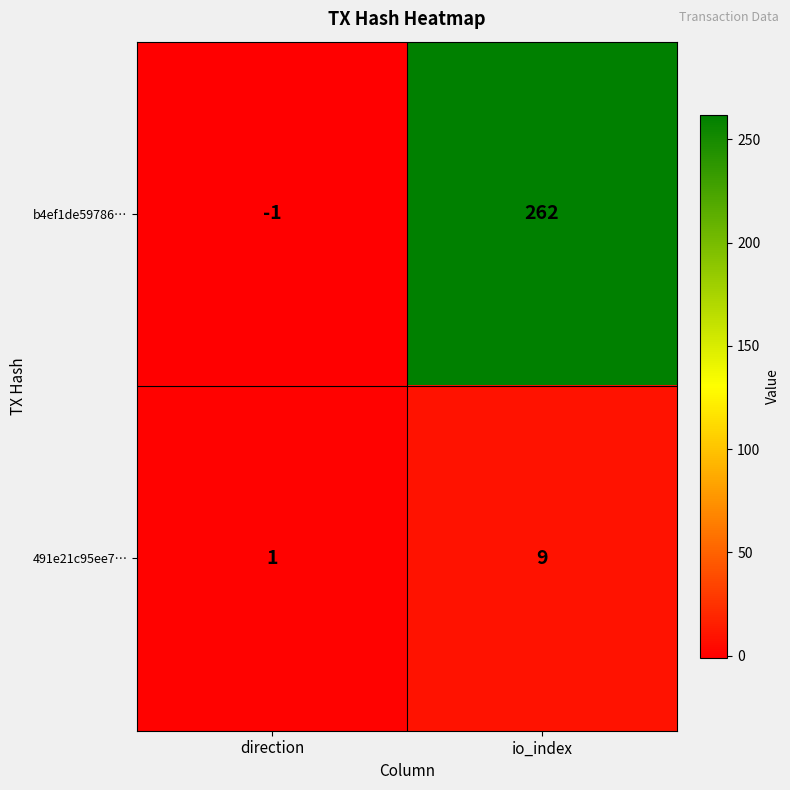

Reading left to right, extract all data points from this chart.

b4ef1de59786…: direction=-1	io_index=262
491e21c95ee7…: direction=1	io_index=9